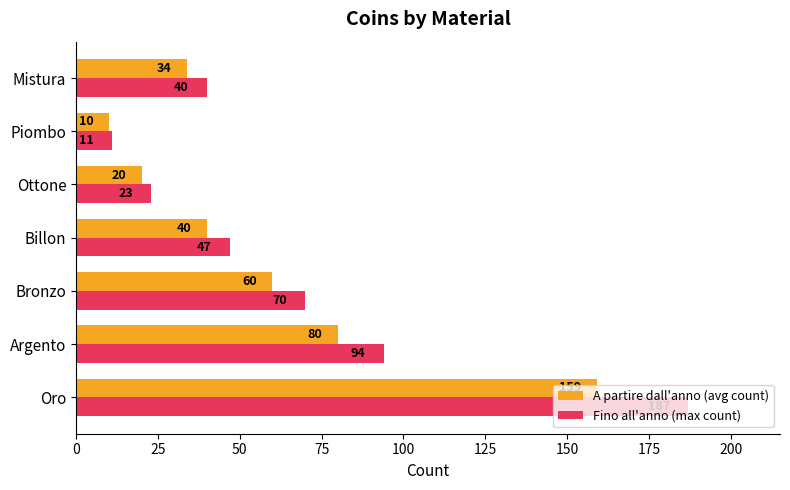

Which series has the widest spread of values?

Fino all'anno (max count)